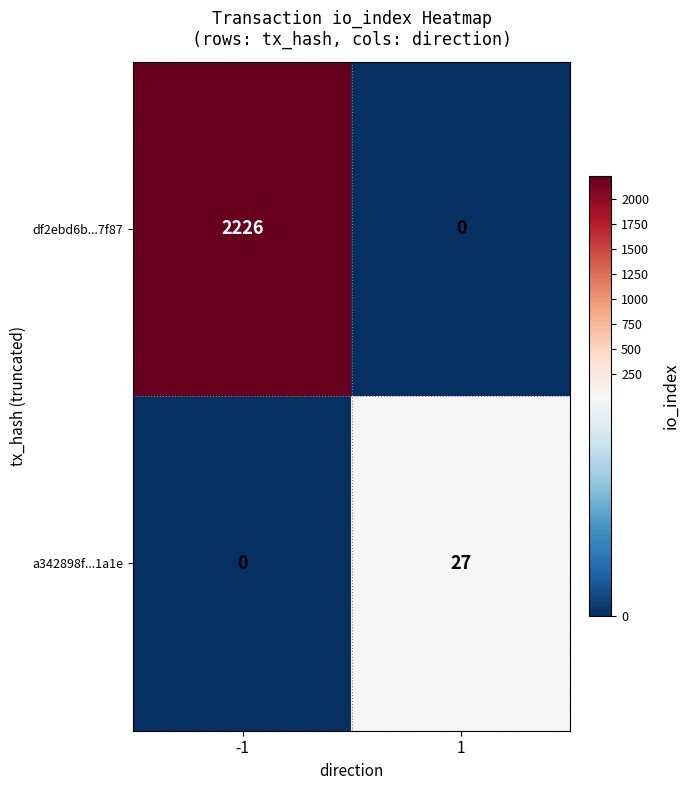

List the series in order of their overall mean, lowest first.

a342898f...1a1e, df2ebd6b...7f87